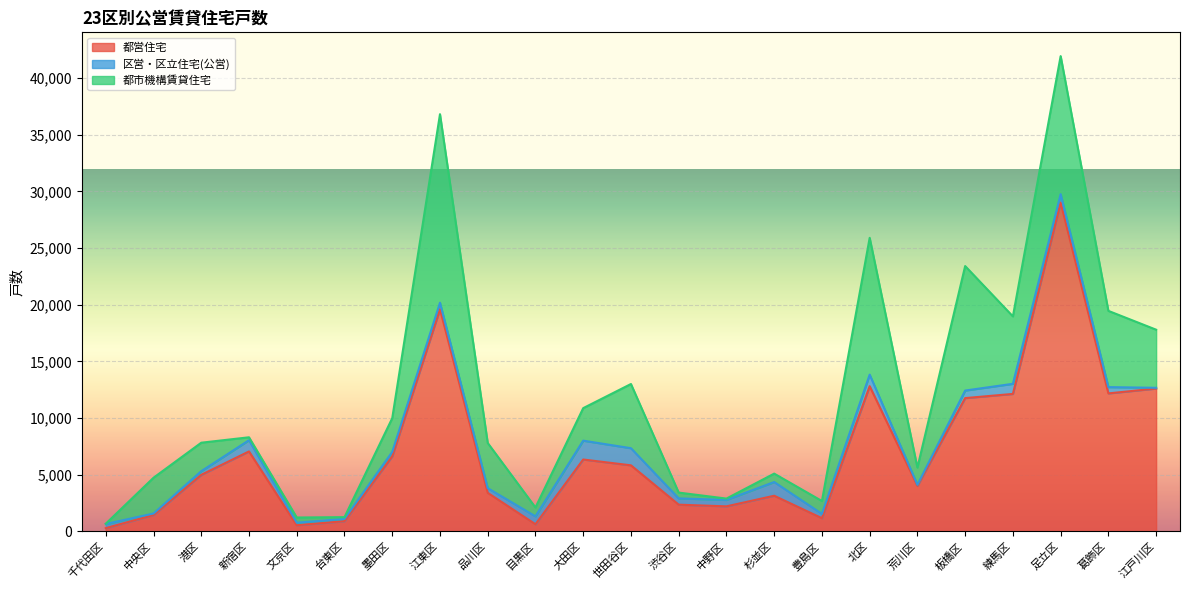

Is it true that 都営住宅 equals 736 at 文京区?

False